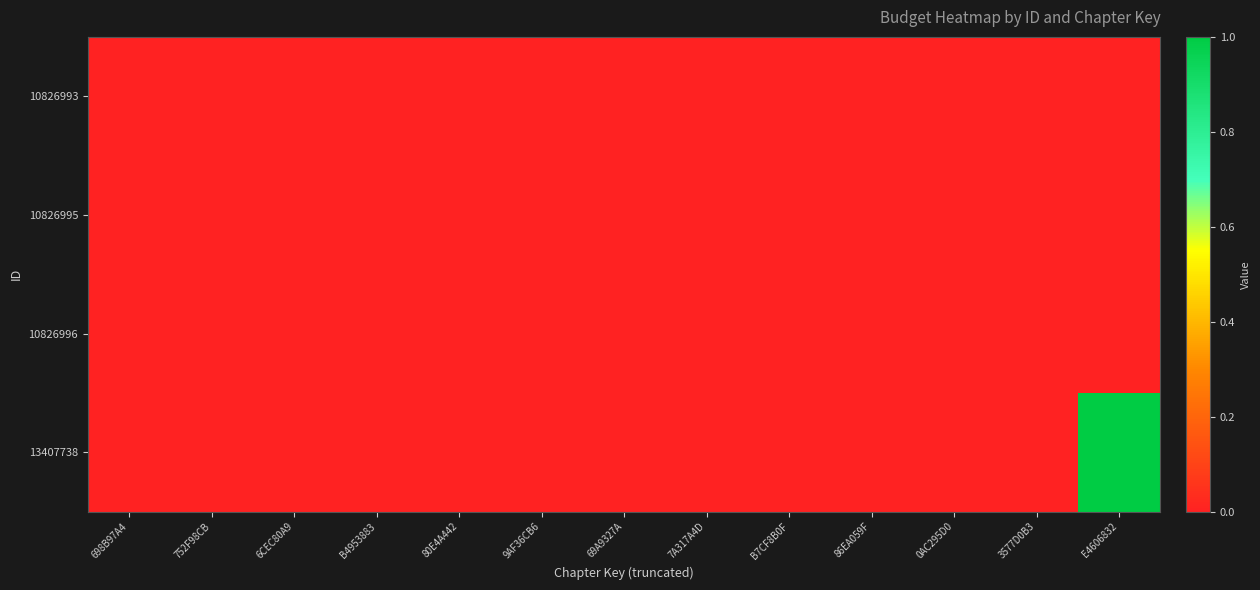

Rank the series by their maximum value, from highest to lowest.

13407738, 10826993, 10826995, 10826996